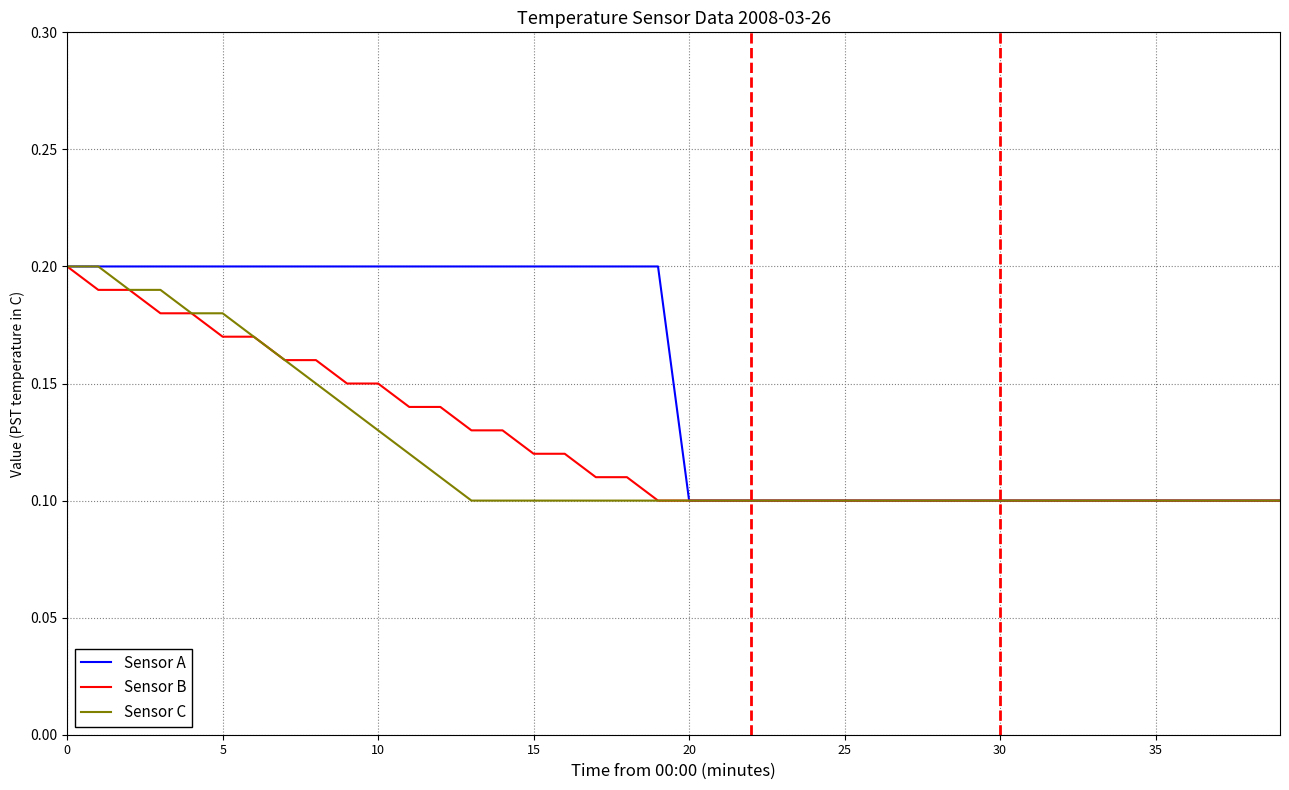

Which series has the largest total across all categories?

Sensor A